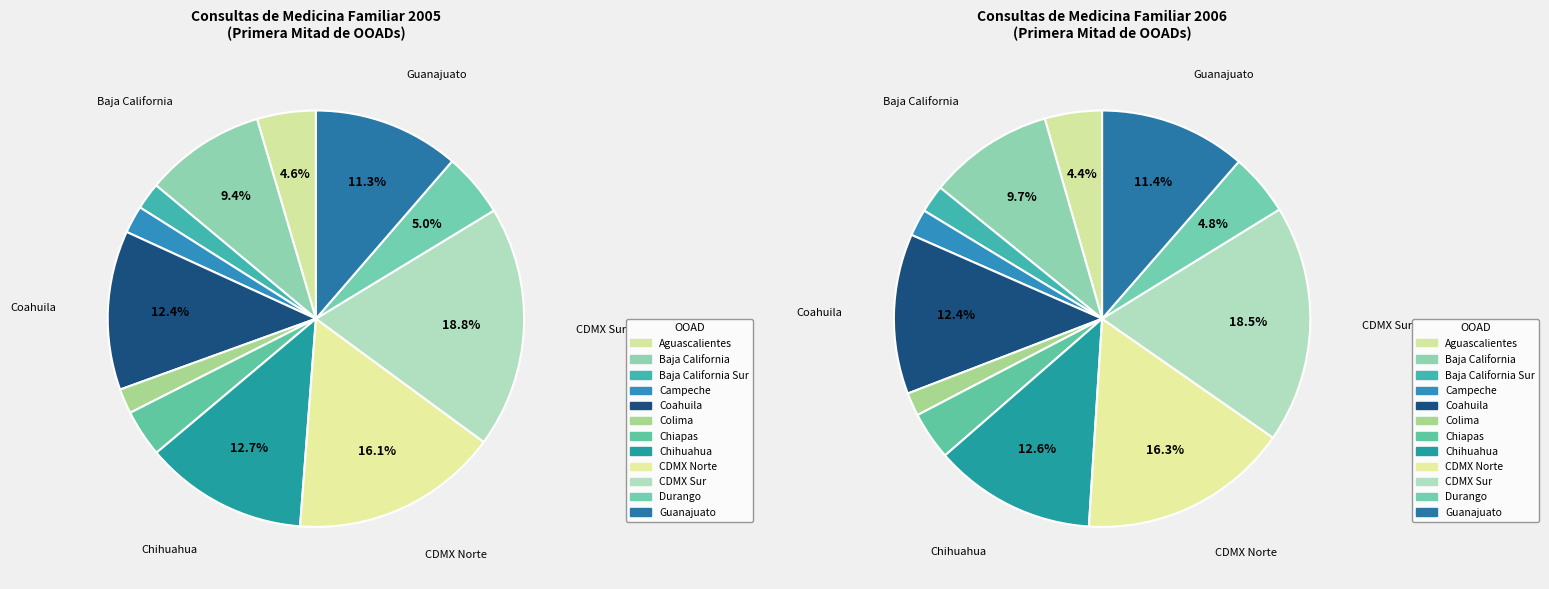

The Coahuila slice represents 12% of the pie. True or false?

True